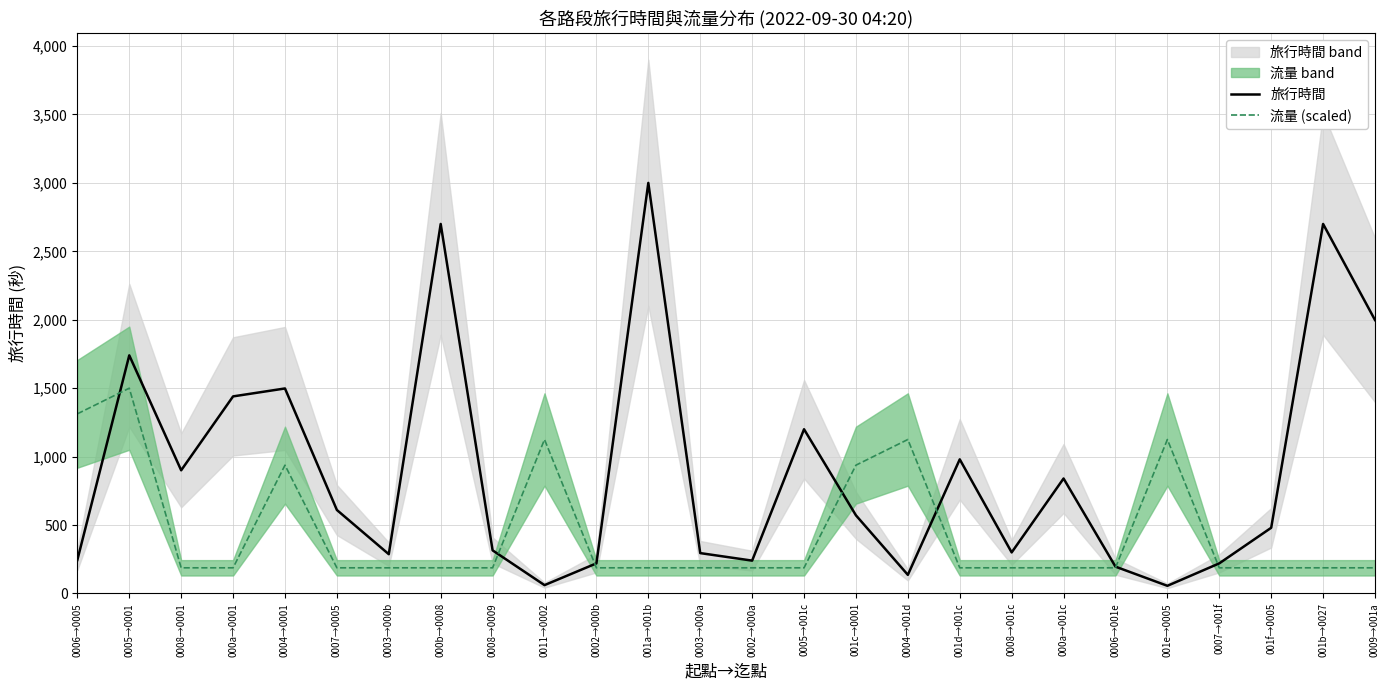

Which series ends up on top after the final intersection of 流量 (scaled) and 旅行時間?

旅行時間